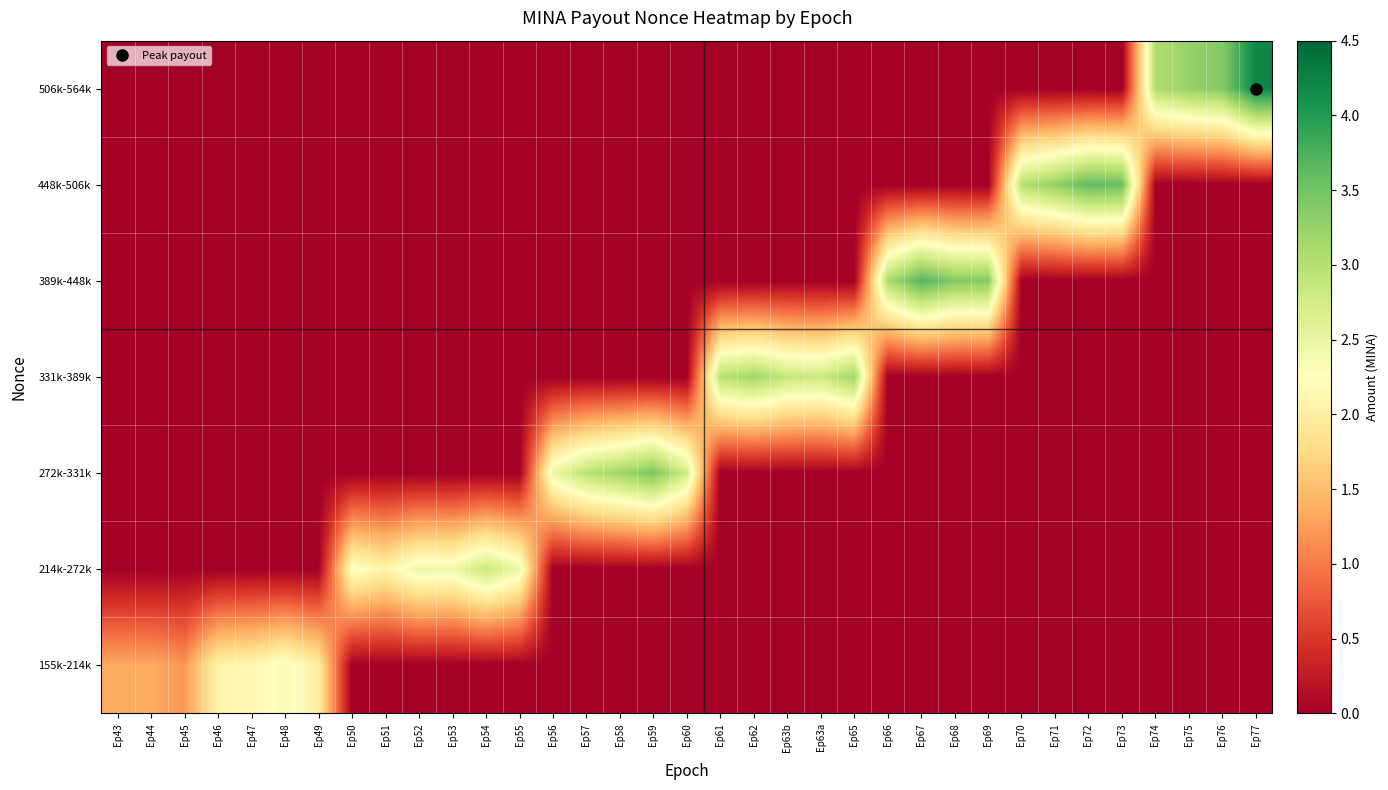

Which has a higher value, Ep43 or Ep46?

Ep46